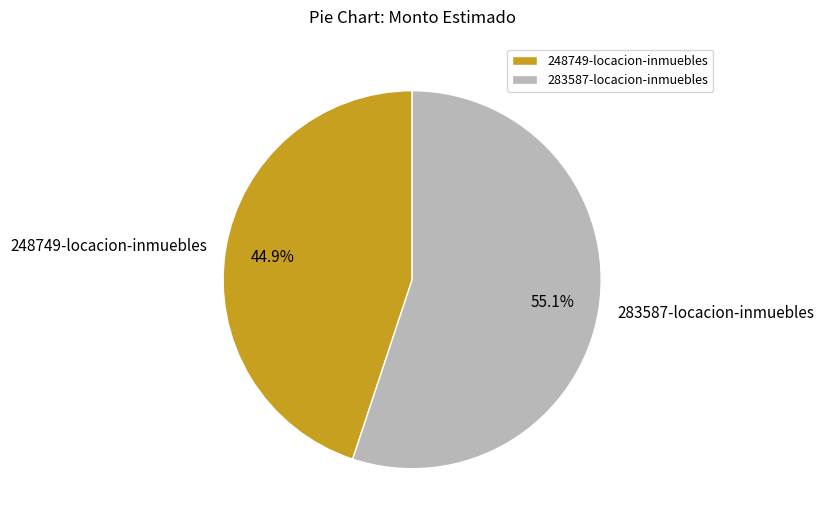

Count the number of slices in the pie.

2